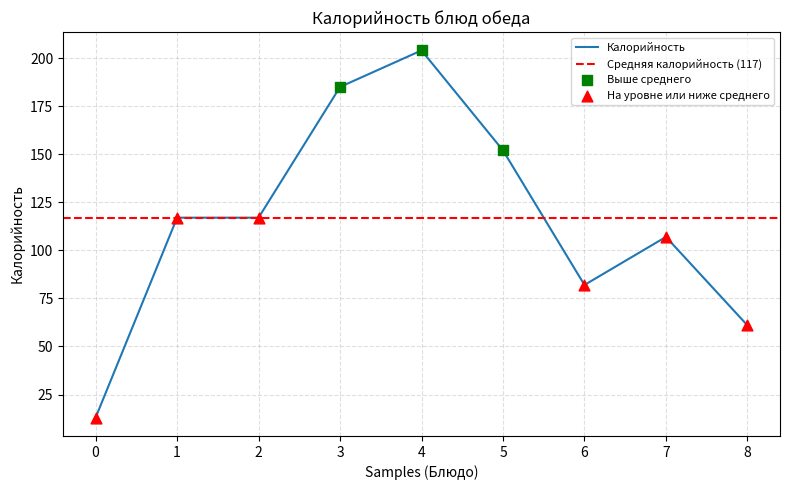

True or false: Калорийность has a value of 191 at 7.

False